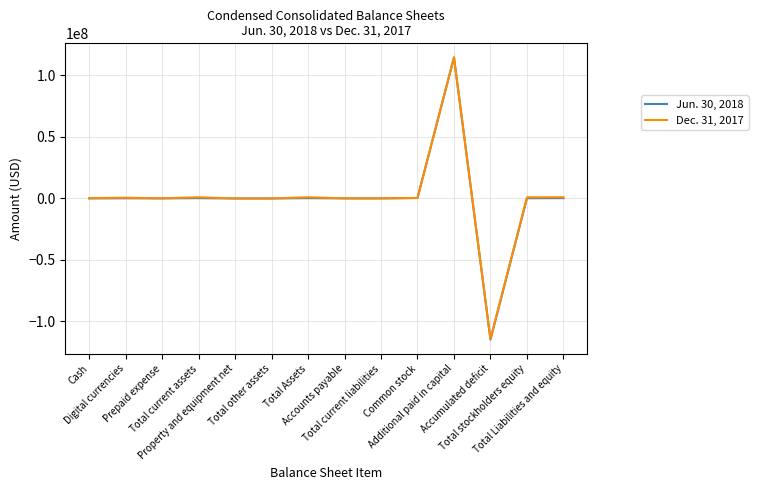

Rank the series by their average value, from lowest to highest.

Jun. 30, 2018, Dec. 31, 2017